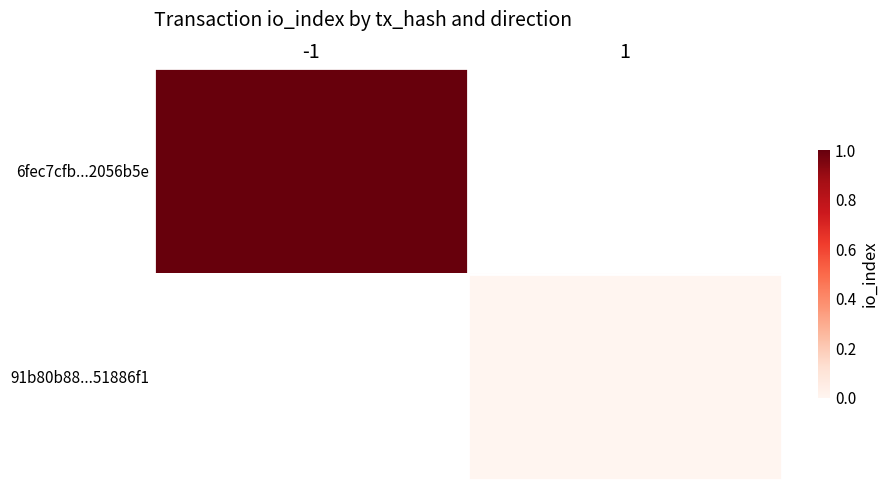

List the series in order of their peak value, highest first.

6fec7cfb...2056b5e, 91b80b88...51886f1